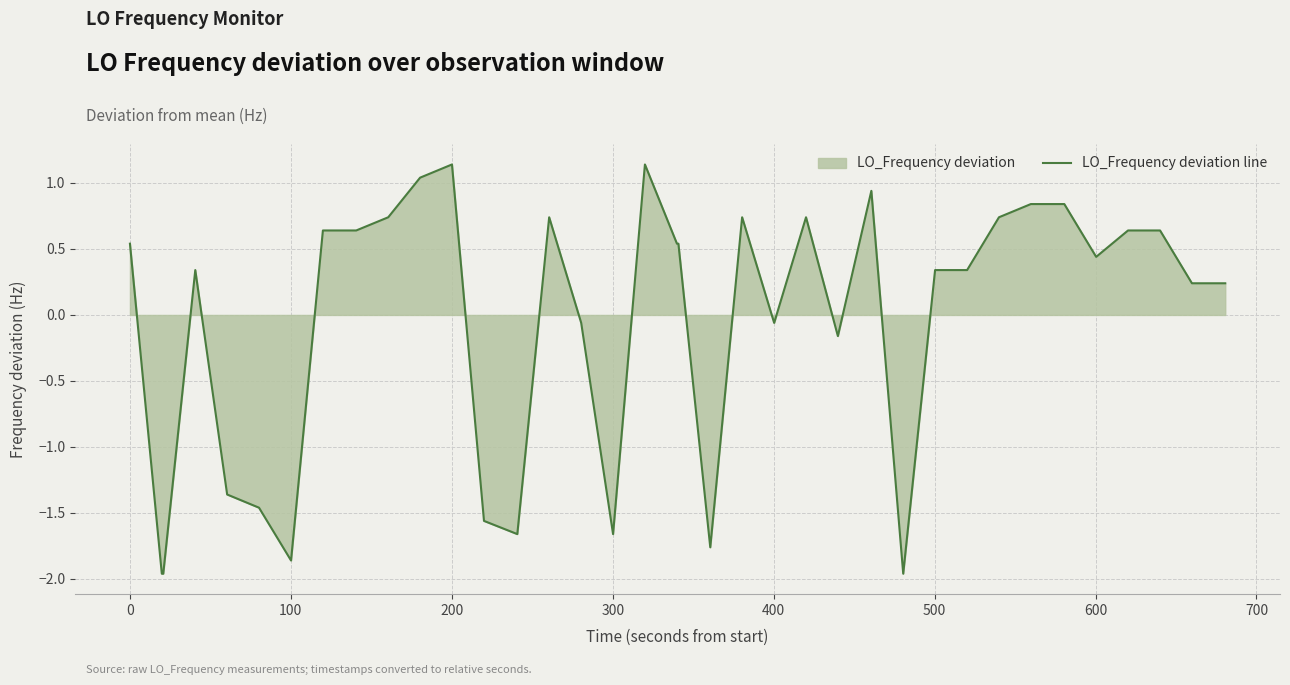

What is the difference between the maximum and minimum values?

3.1